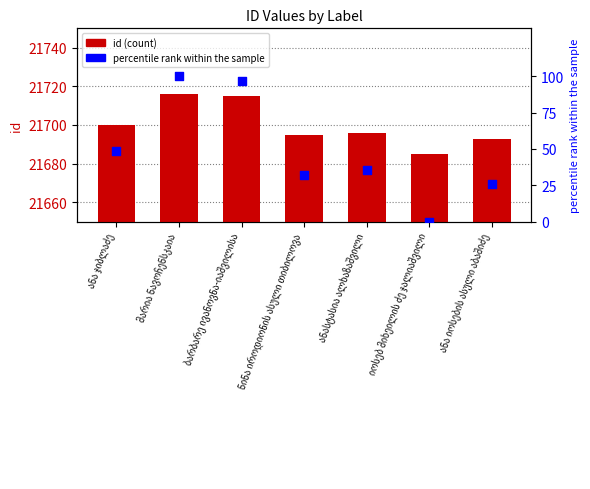

At how many categories does at least one series exceed 11590?

7